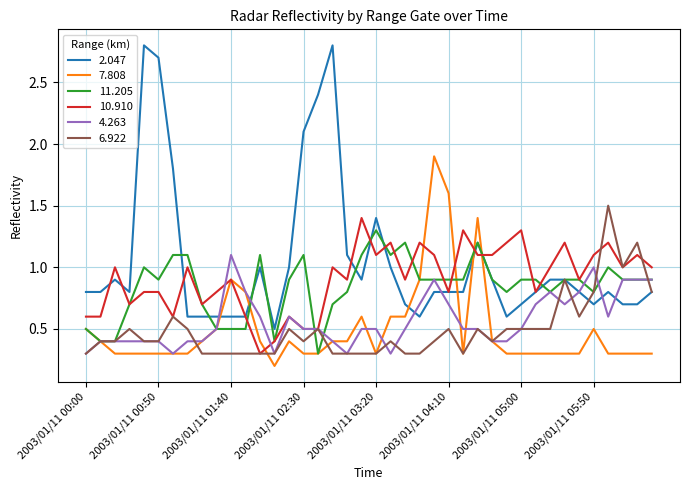

What is the highest value of the 10.910 series?

1.4